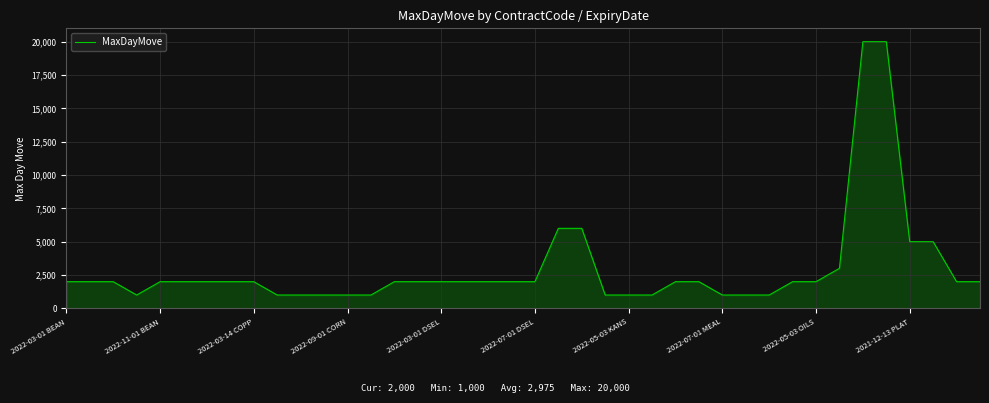

What is the difference between the maximum and minimum values?

19000